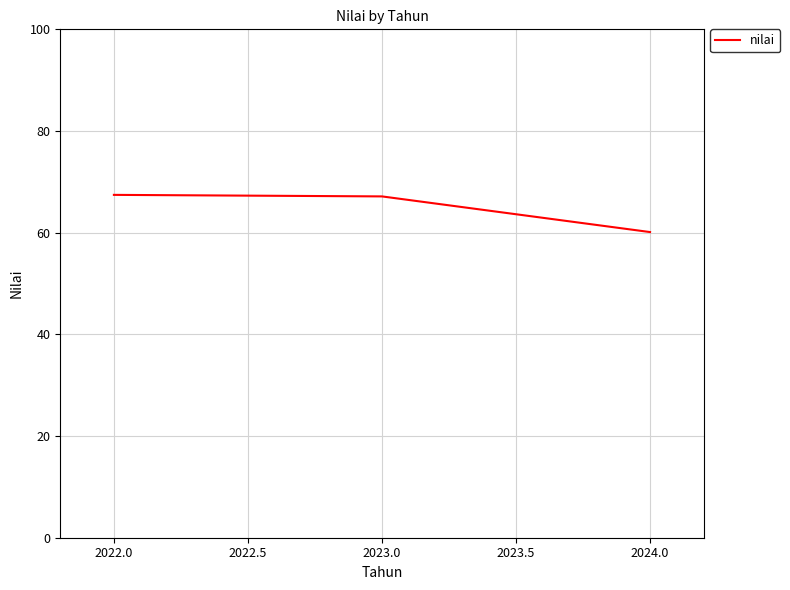

What position from the right is 2023.0?

2